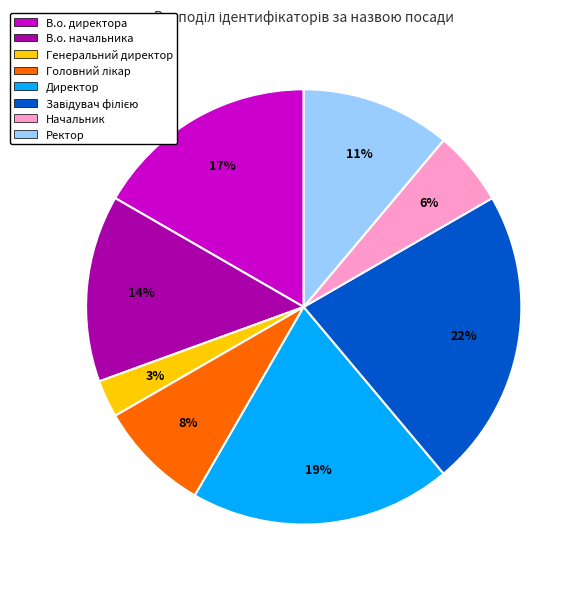

To the nearest percent, what percentage of the pie is В.о. директора?

17%